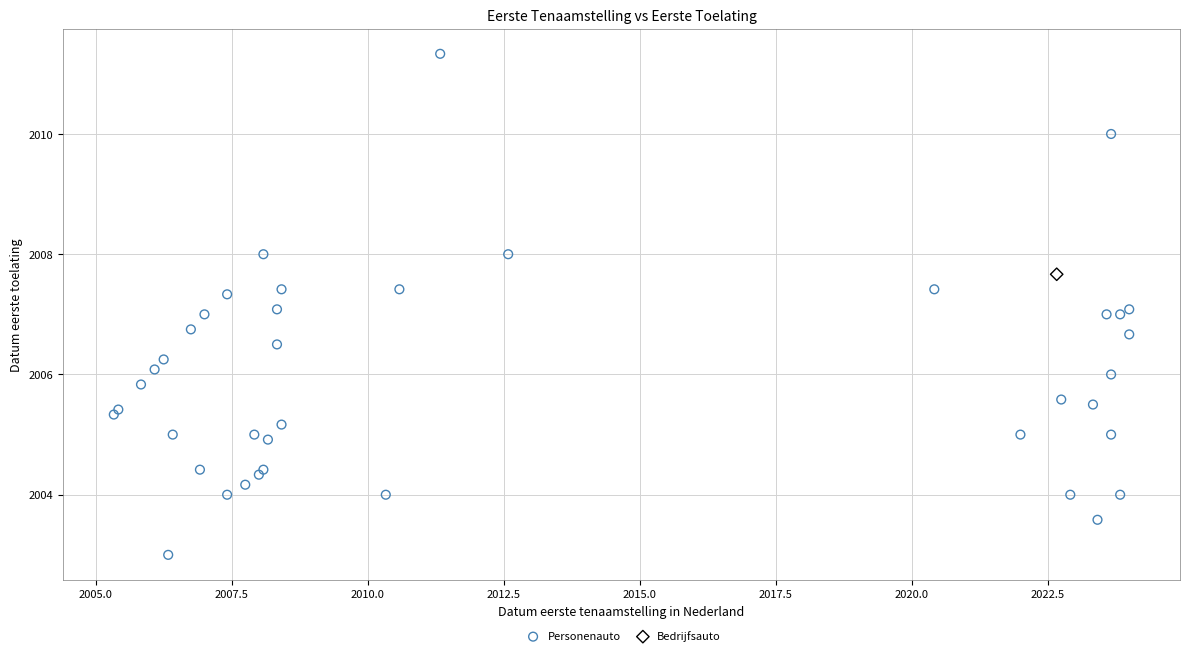

What are all the series names shown in the legend?

Personenauto, Bedrijfsauto